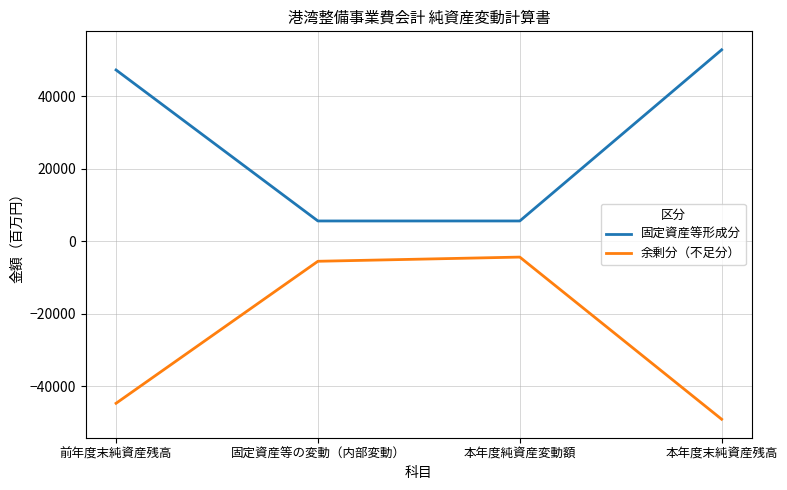

How many categories are shown in the chart?

4